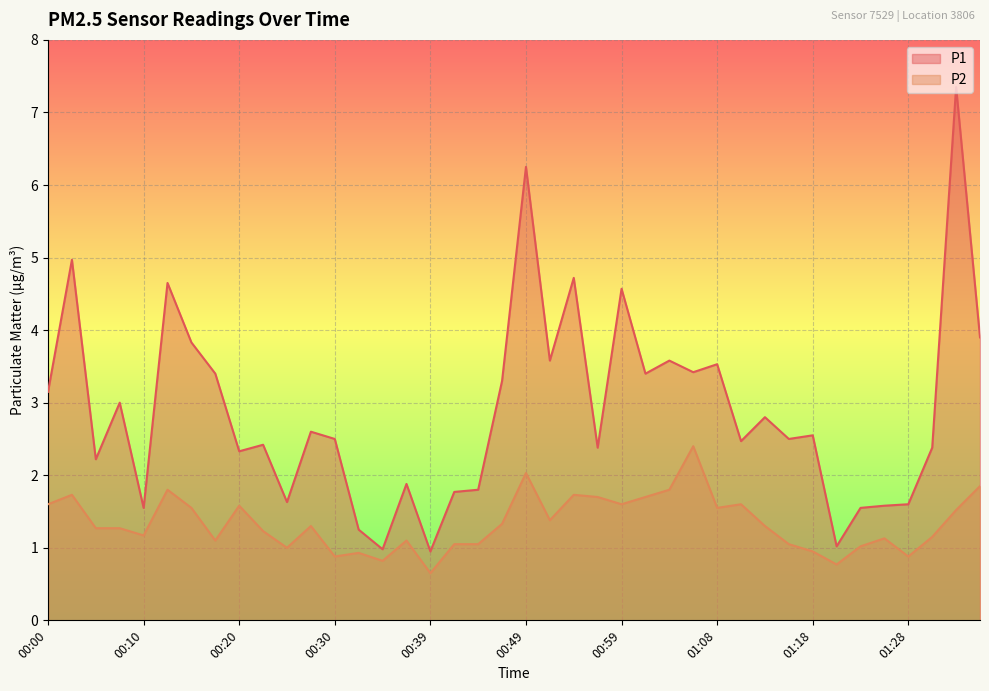

Which series changed the most between 00:22 and 00:59?

P1